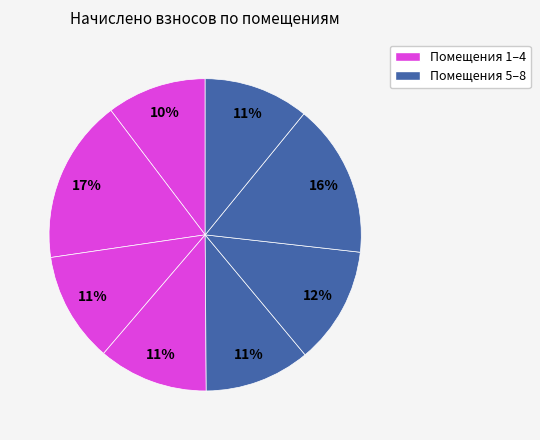

How many slices are in this pie chart?

8